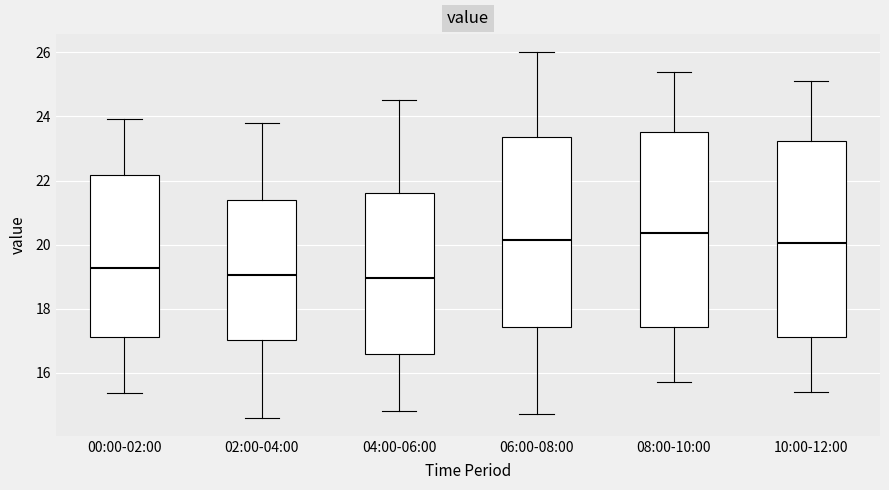

Where does the lower whisker of the box for 04:00-06:00 end on the y-axis? The values are not printed on the chart, so give them approximately, as read against the axis.

14.8